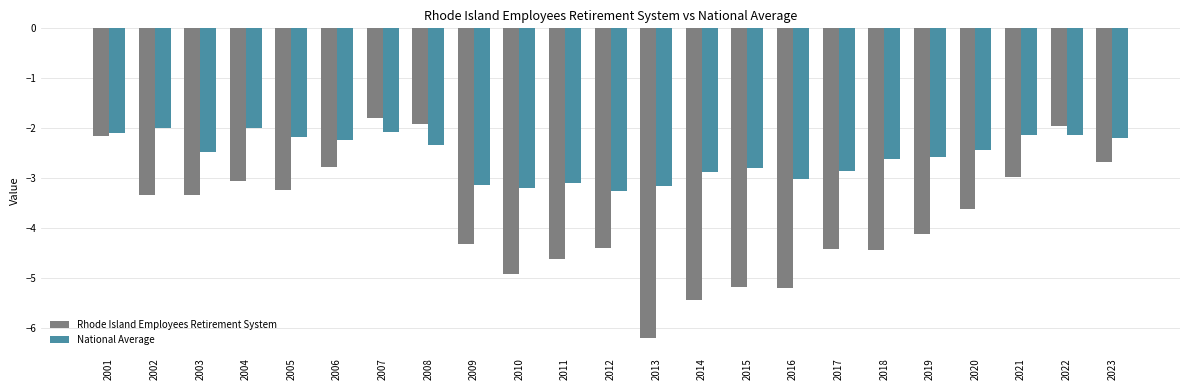

How many series are shown in this chart?

2